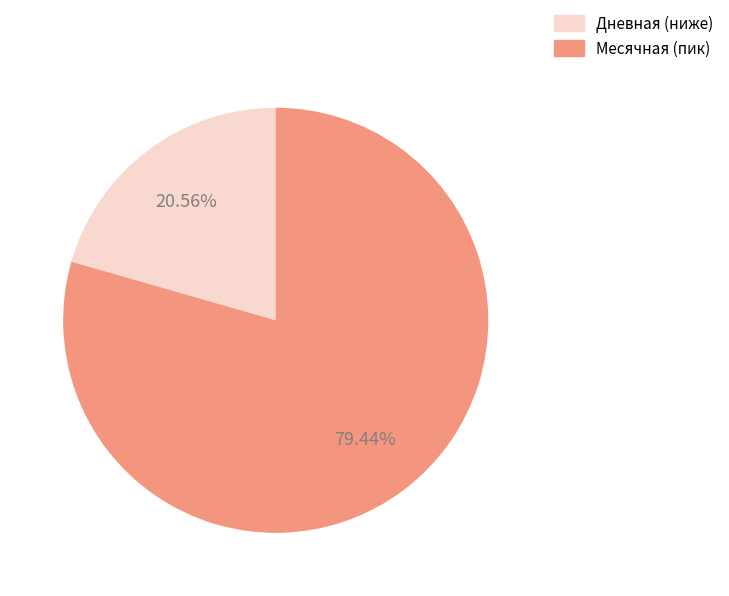

How many slices are in this pie chart?

2